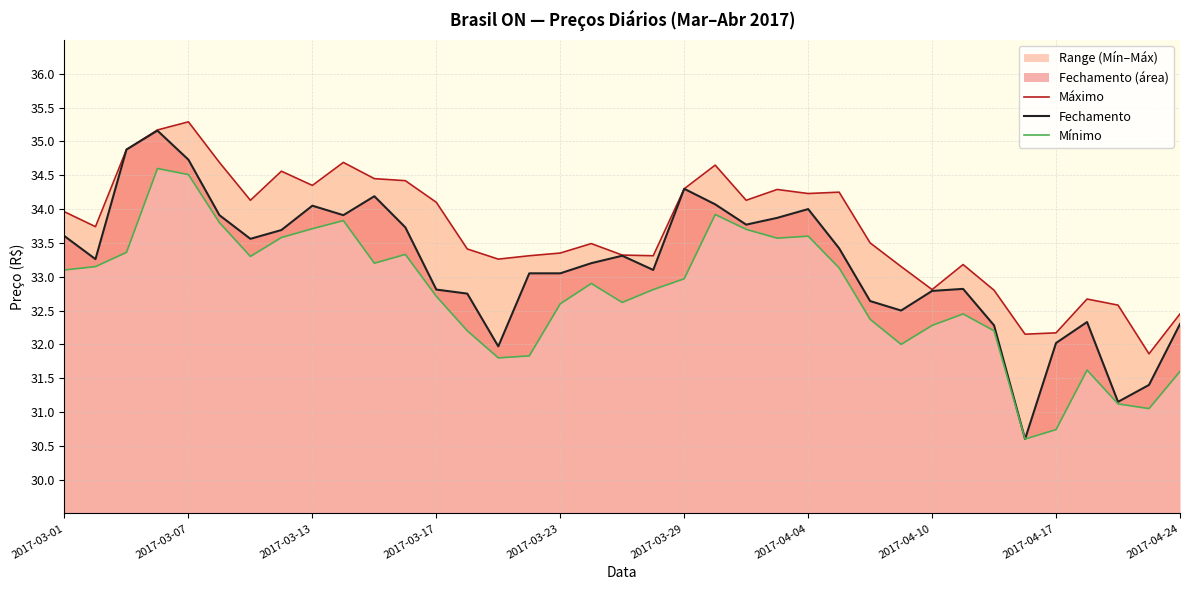

True or false: Máximo and Fechamento cross at least once.

False